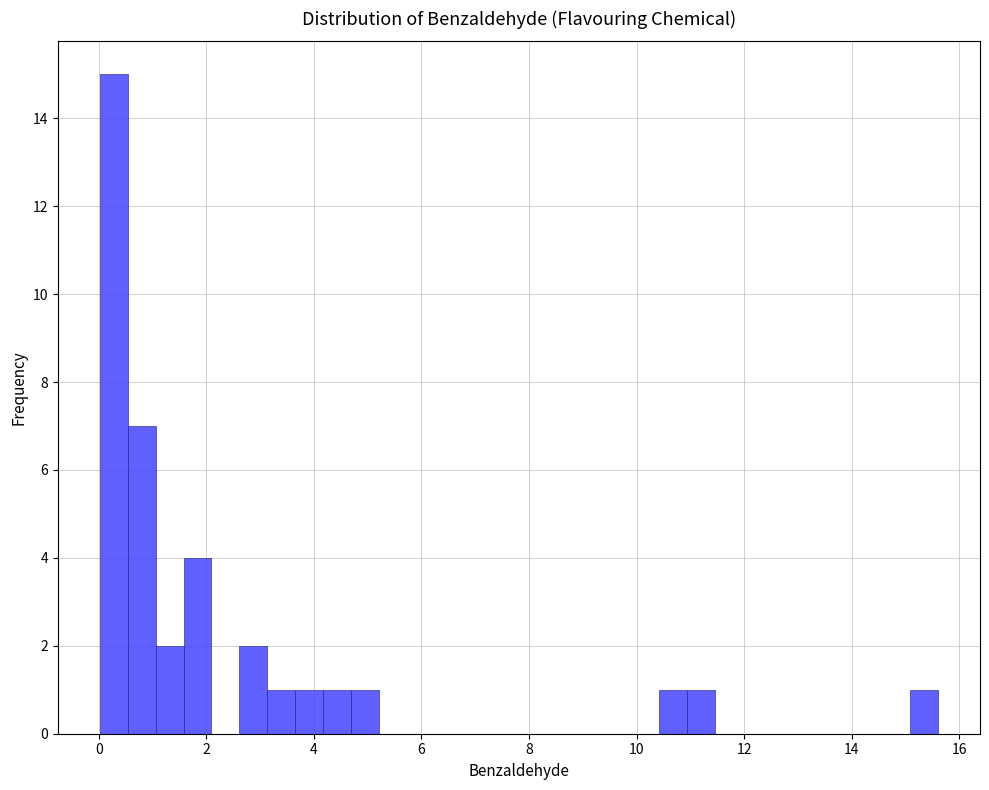

Around what value on the x-axis is the tallest bar? Give the approximate position of its centre, as read against the axis.

0.2